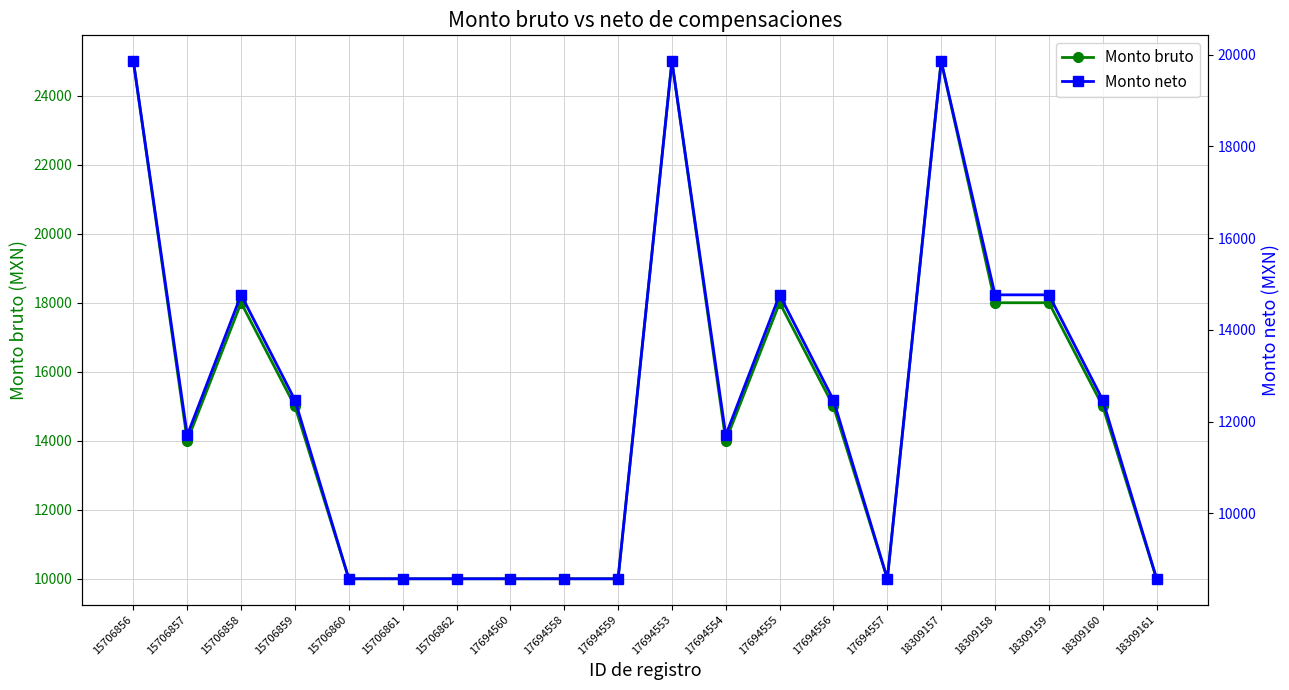

The value of Monto neto at 18309159 is 5512.1. True or false?

False